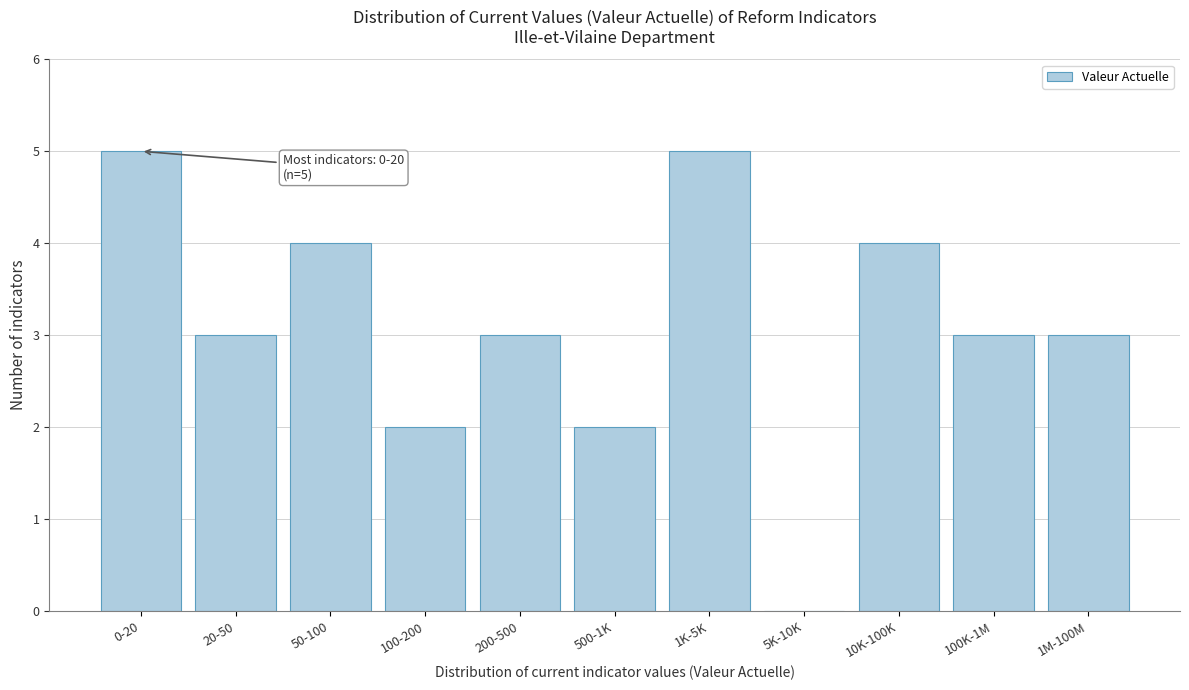

Reading right to left, transcribe all the data shown in this chart.

1M-100M=3	100K-1M=3	10K-100K=4	5K-10K=0	1K-5K=5	500-1K=2	200-500=3	100-200=2	50-100=4	20-50=3	0-20=5